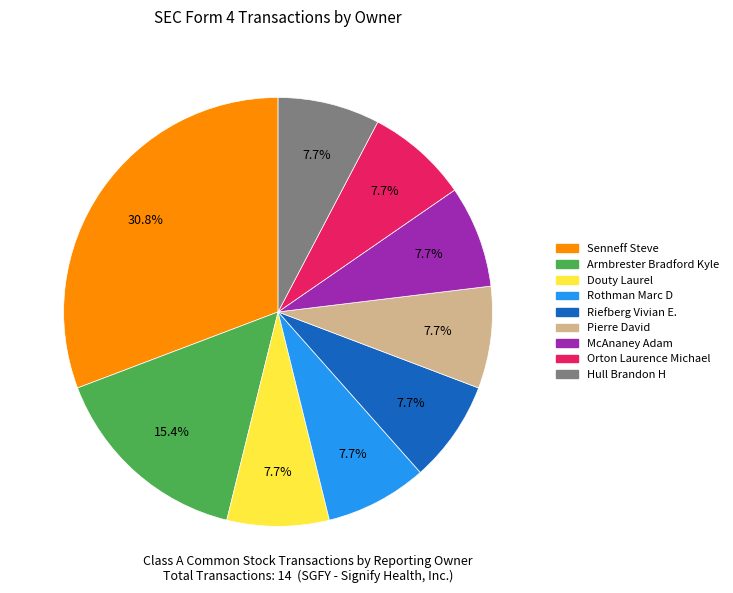

Which slice is the largest?

Senneff Steve